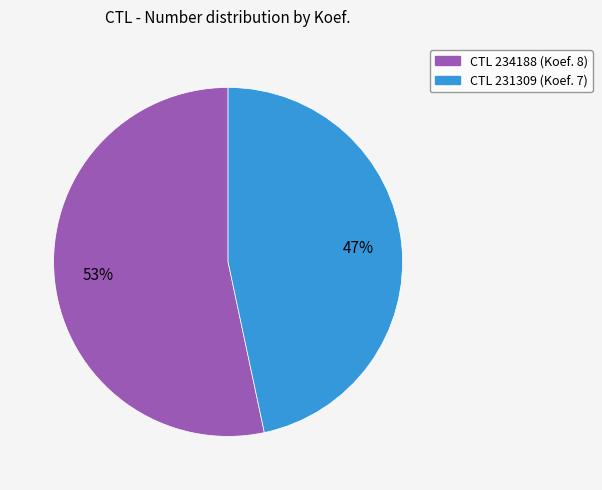

Is there any slice that represents more than half of the pie?

Yes